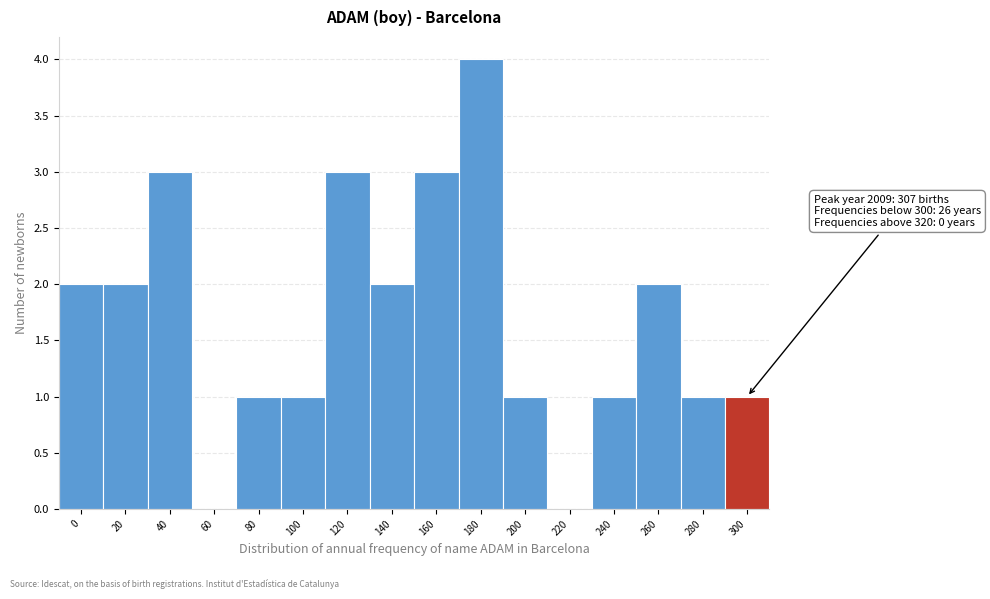

Reading left to right, list all the values displayed in this chart.

0=2	20=2	40=3	60=0	80=1	100=1	120=3	140=2	160=3	180=4	200=1	220=0	240=1	260=2	280=1	300=1